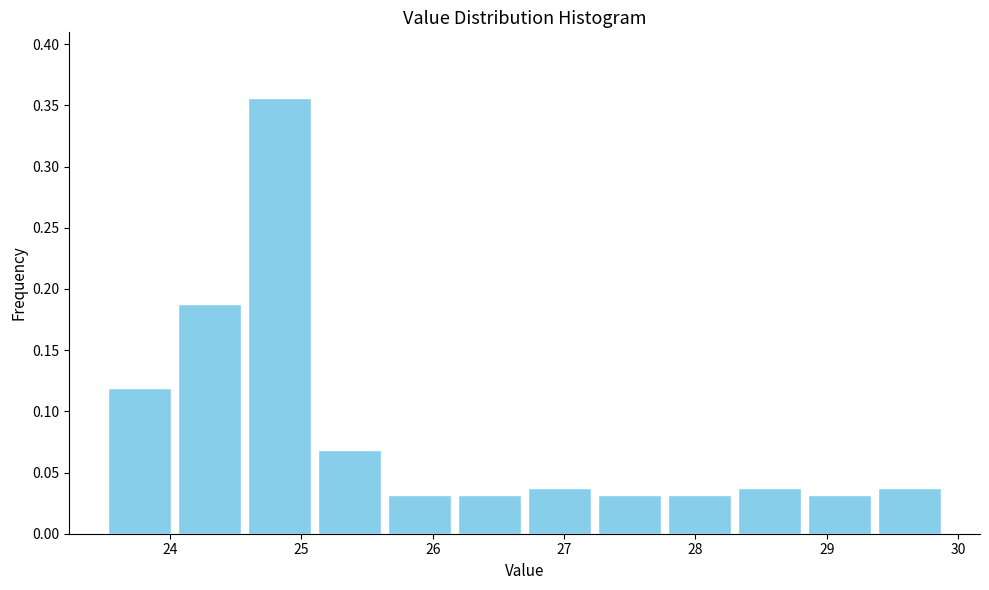

Reading left to right, transcribe this chart: for each bar, give the range it covers on the x-axis and its height. Neither the bar edges nor the heights are printed on the chart, so give them approximately, as read against the axes.

23.5 to 24.0: 0.120
24.0 to 24.6: 0.190
24.6 to 25.1: 0.355
25.1 to 25.6: 0.070
25.6 to 26.2: 0.030
26.2 to 26.7: 0.030
26.7 to 27.2: 0.040
27.2 to 27.8: 0.030
27.8 to 28.3: 0.030
28.3 to 28.8: 0.040
28.8 to 29.4: 0.030
29.4 to 29.9: 0.040